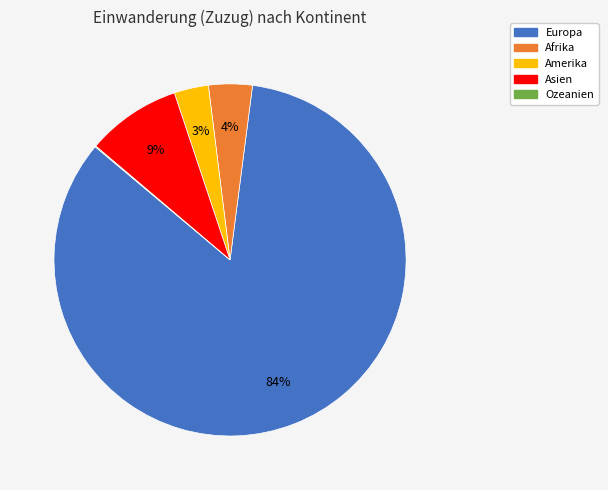

Combined, do Afrika and Amerika account for over 50%?

No